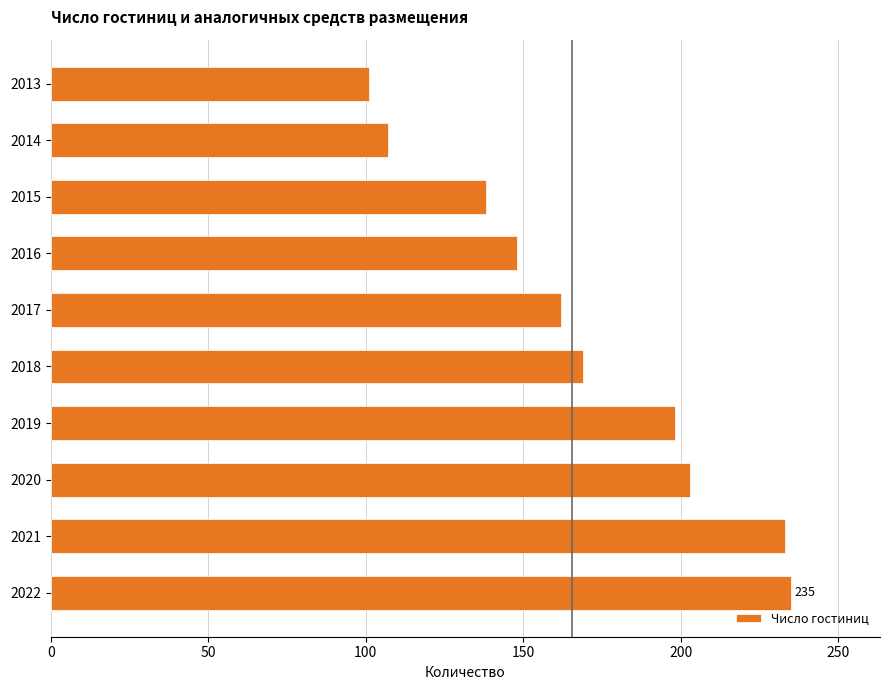

Reading bottom to top, transcribe all the data shown in this chart.

2022=235	2021=233	2020=203	2019=198	2018=169	2017=162	2016=148	2015=138	2014=107	2013=101